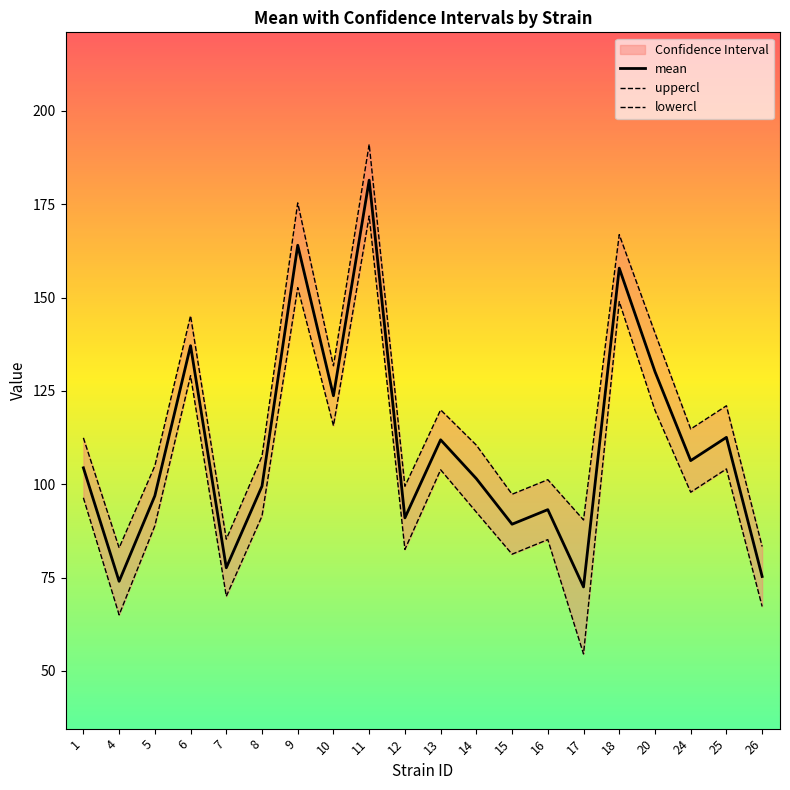

True or false: mean has more than 2 points higher than both neighbors.

True